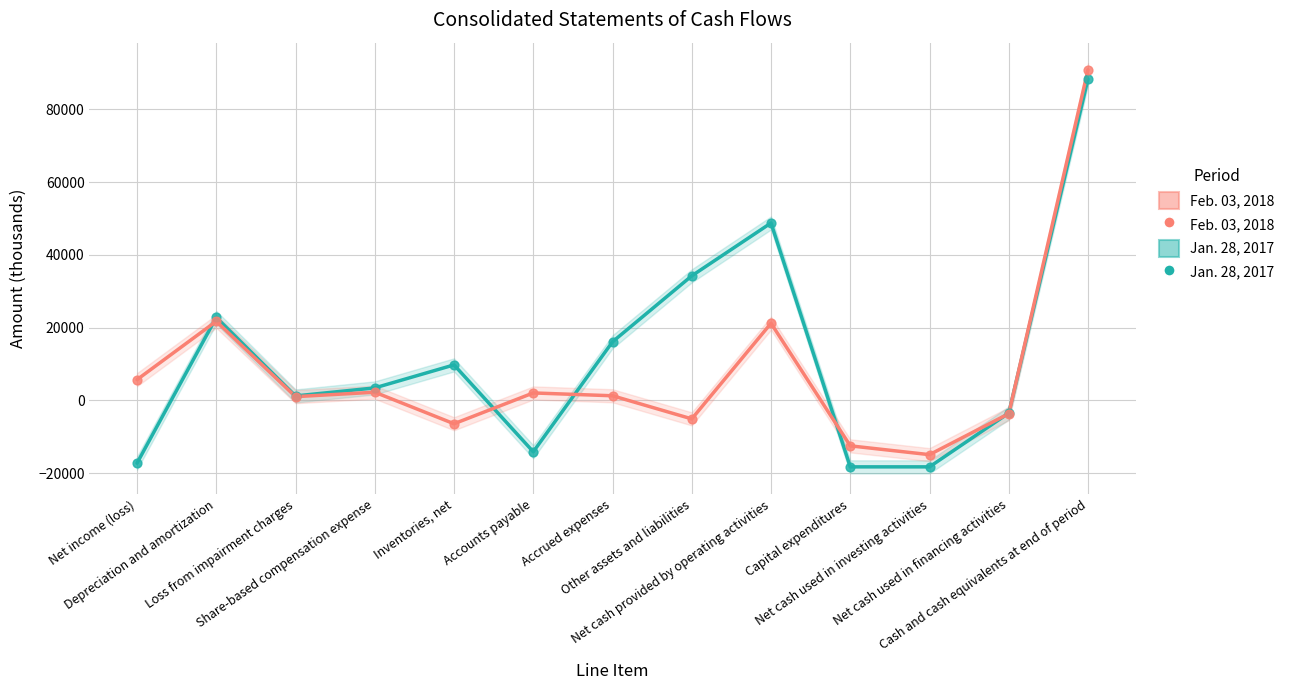

What is the total value across all series at Accrued expenses?

17324